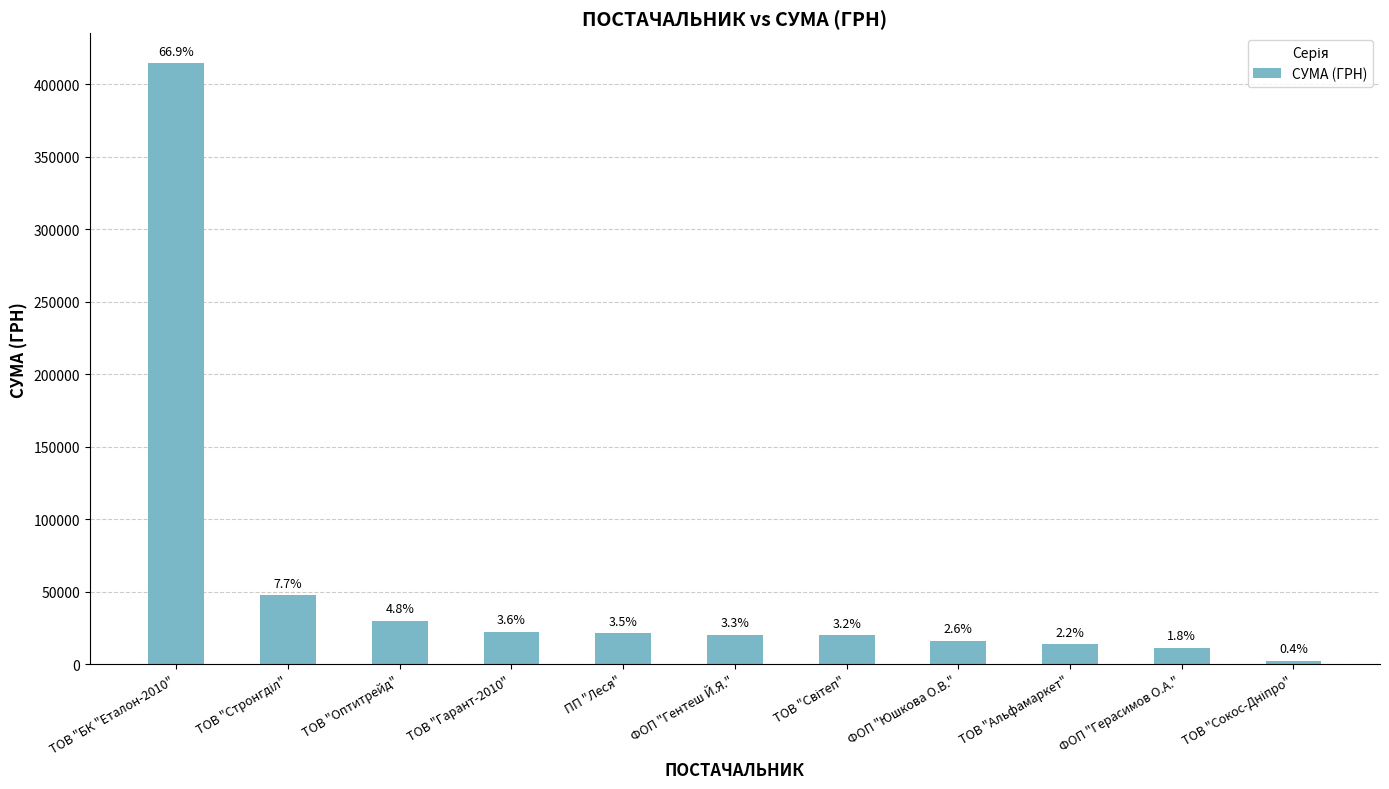

Are the bars horizontal?

No